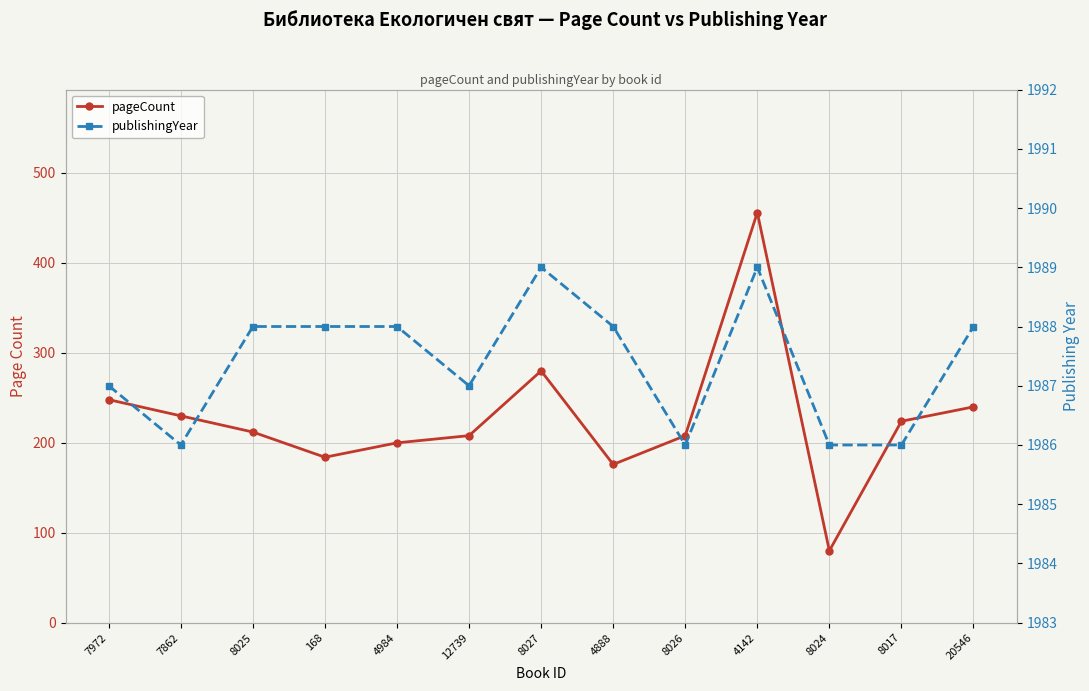

What is the label of the 5th point from the left?

4984